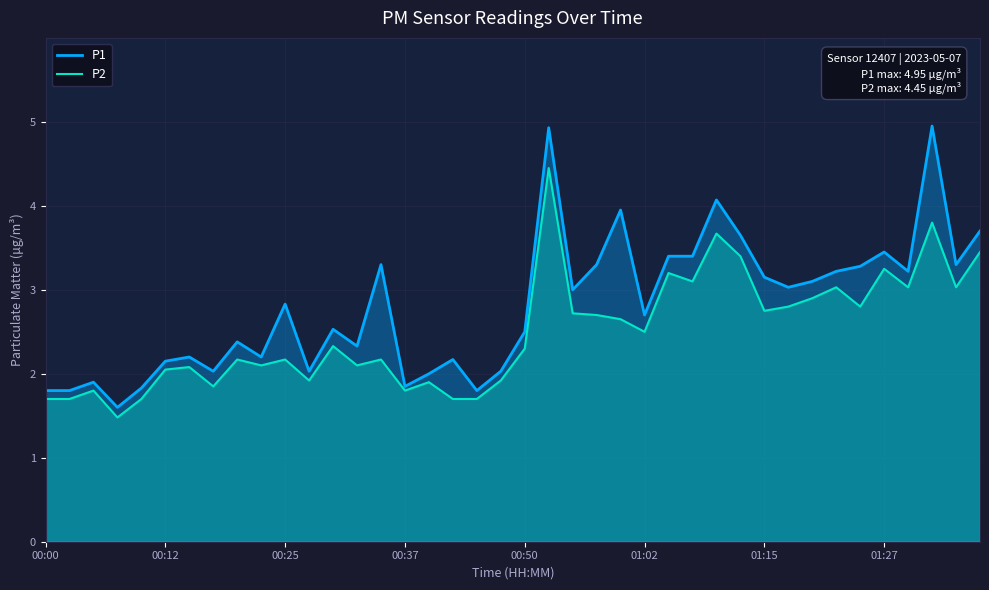

List the series in order of their peak value, lowest first.

P2, P1